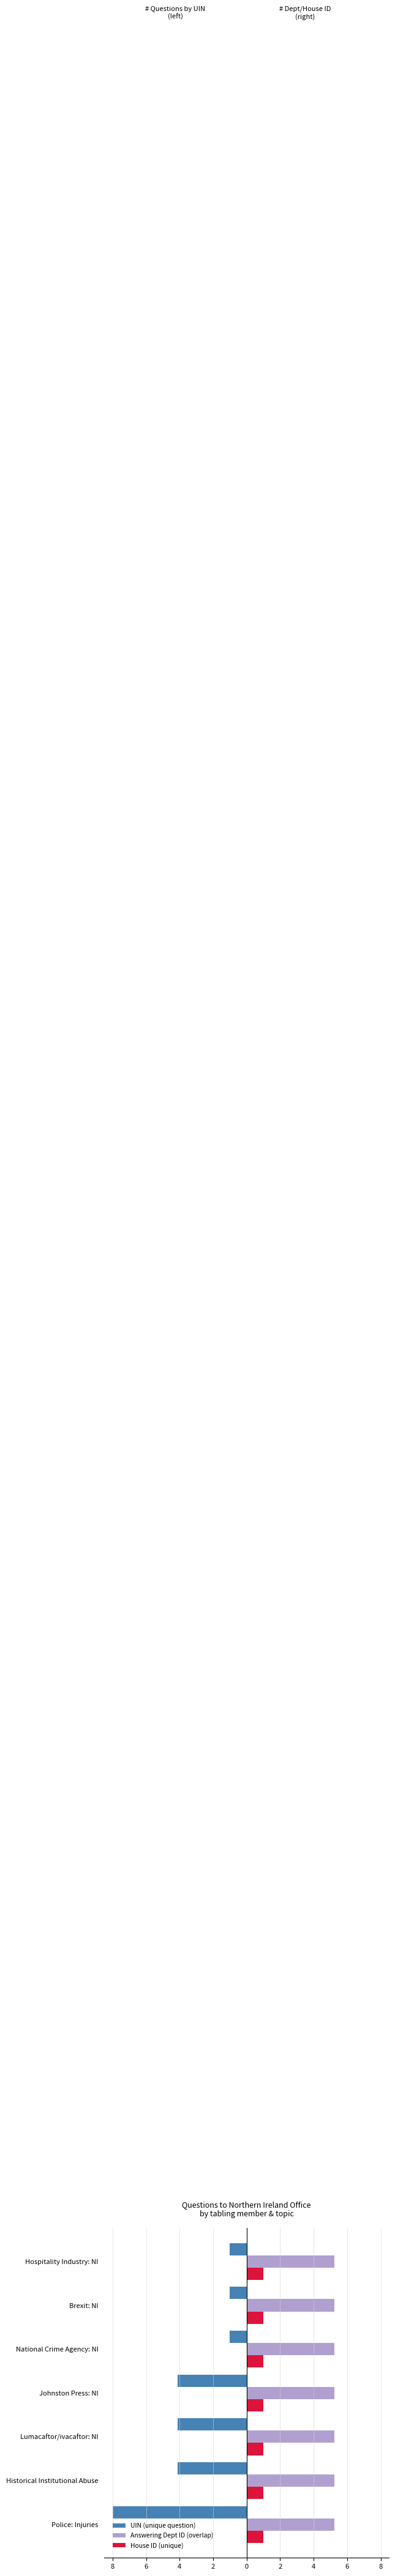

What are all the series names shown in the legend?

UIN (unique question), Answering Dept ID (overlap), House ID (unique)